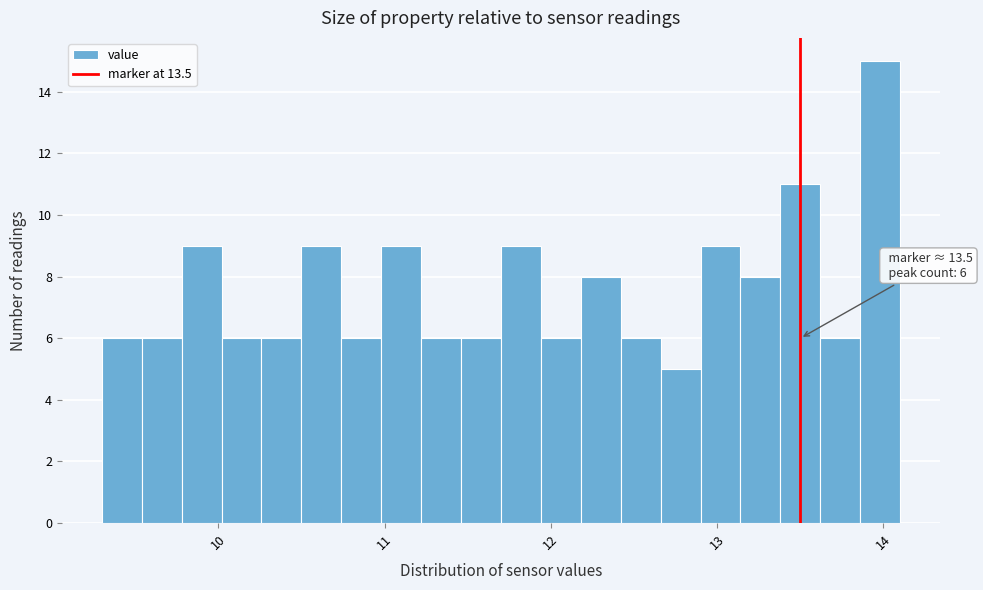

Around what value on the x-axis is the tallest bar? Give the approximate position of its centre, as read against the axis.

14.0